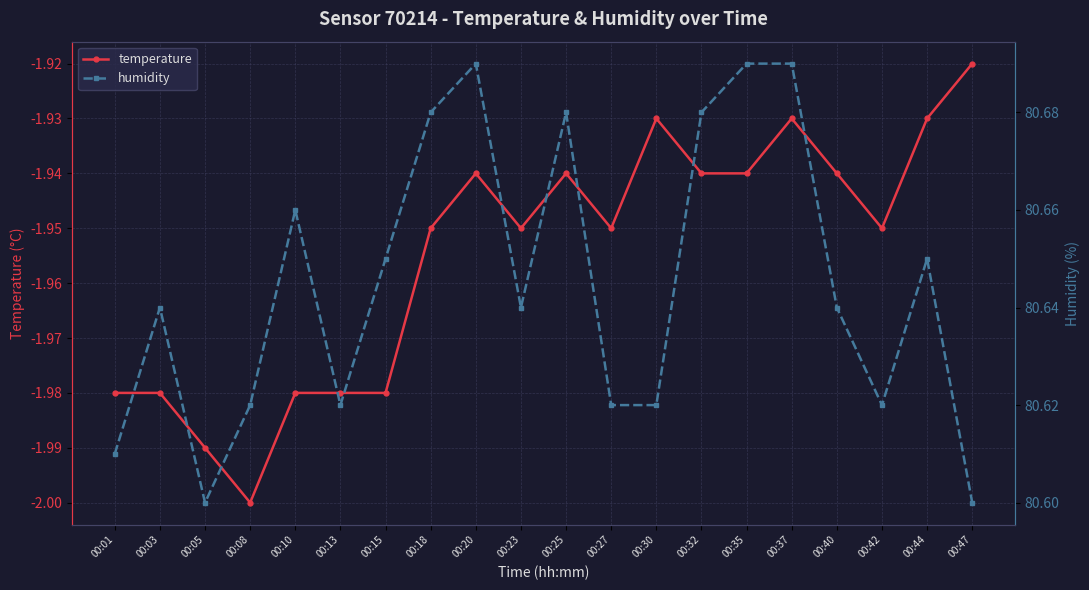

Which series has the widest spread of values?

humidity